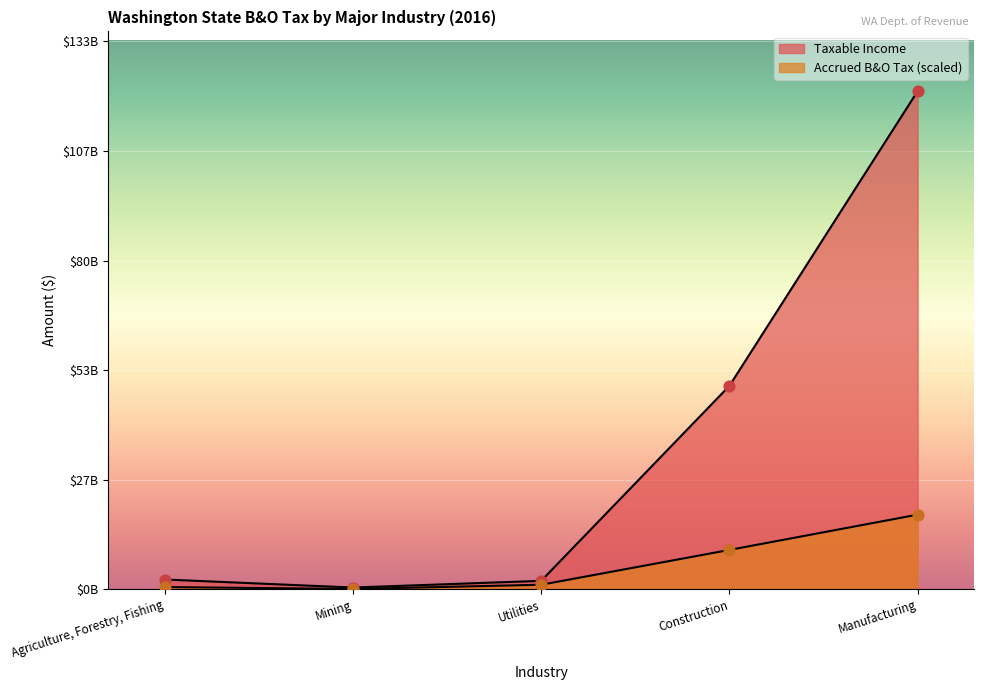

Which series has the largest total across all categories?

Taxable Income